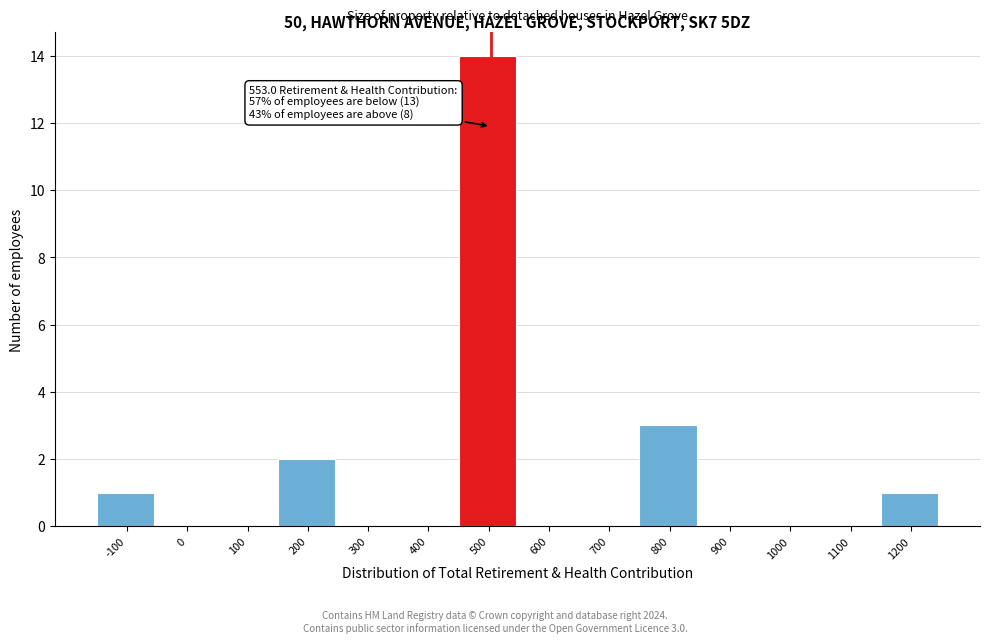

Reading left to right, what are all the values shown in this chart?

-100=1	0=0	100=0	200=2	300=0	400=0	500=14	600=0	700=0	800=3	900=0	1000=0	1100=0	1200=1